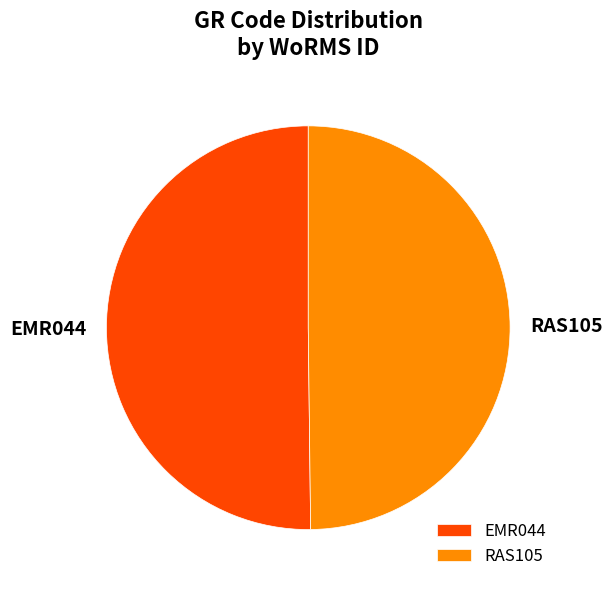

Do EMR044 and RAS105 together represent more than half of the pie?

Yes